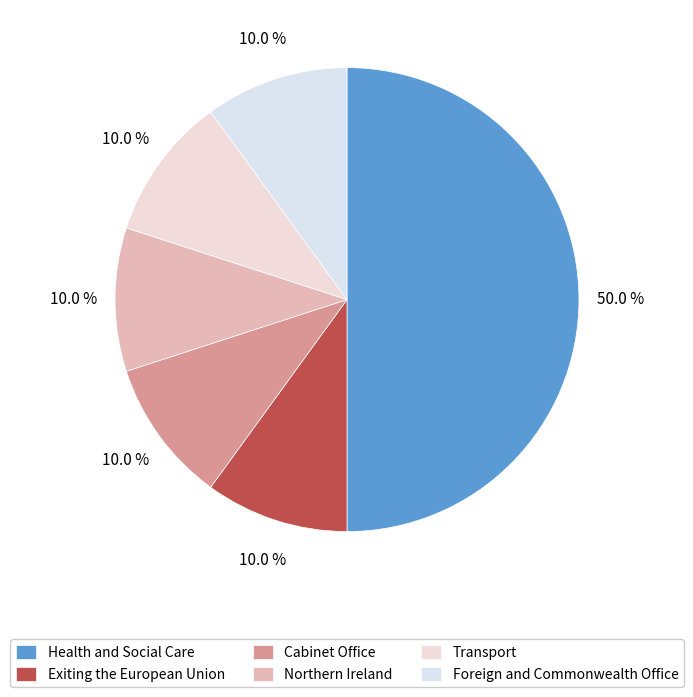

Does Transport represent more than half of the total?

No